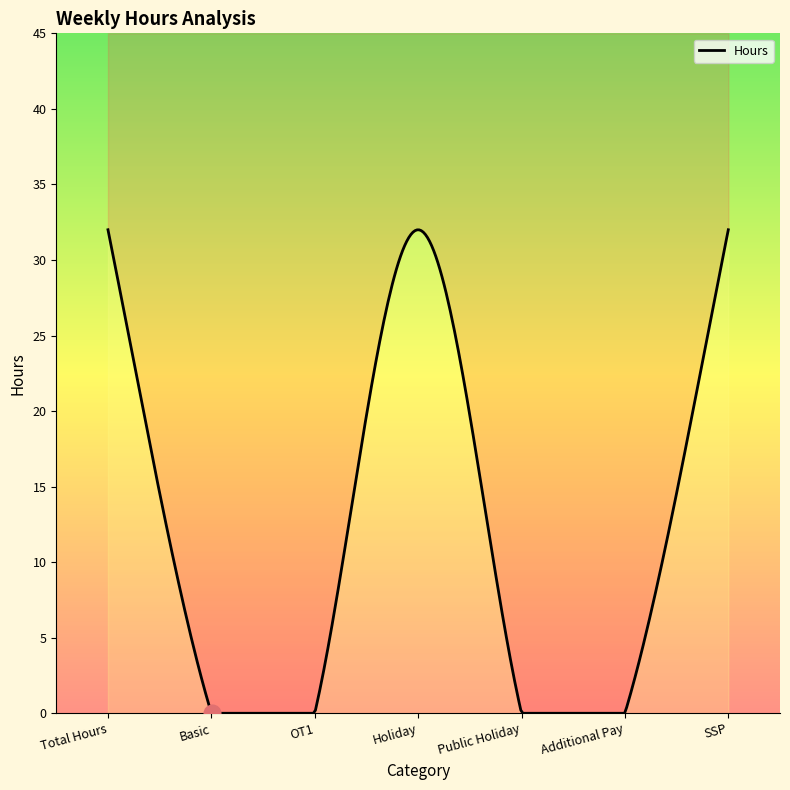

Reading left to right, transcribe all the data shown in this chart.

Total Hours=32	Basic=0	OT1=0	Holiday=32	Public Holiday=0	Additional Pay=0	SSP=32